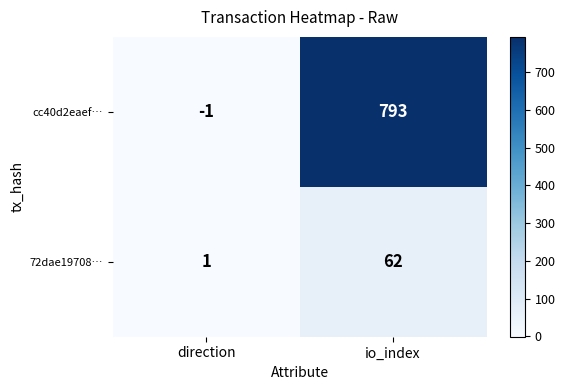

Reading left to right, transcribe all the data shown in this chart.

cc40d2eaef…: -1	793
72dae19708…: 1	62